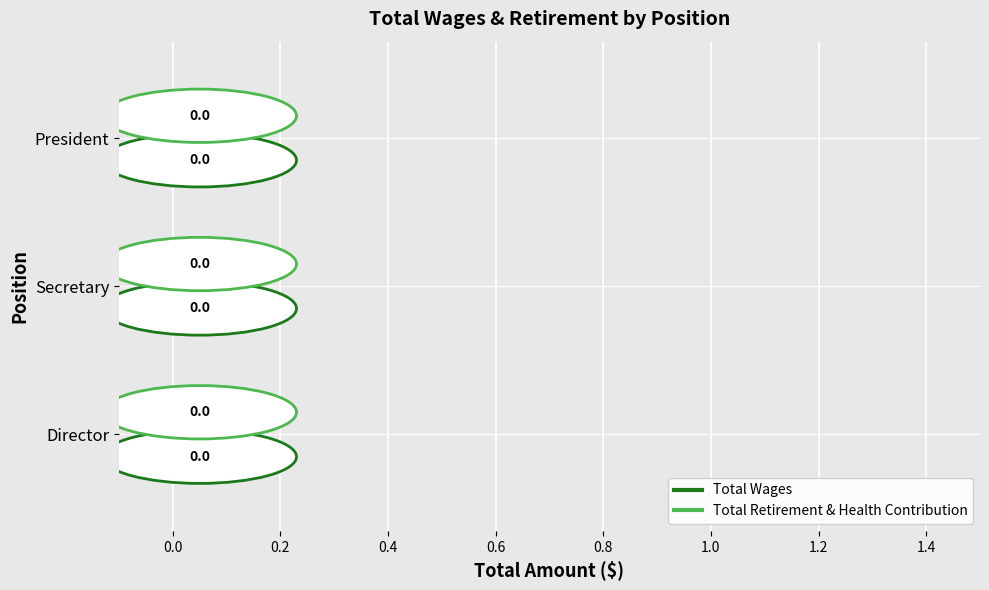

What are all the series names shown in the legend?

Total Wages, Total Retirement & Health Contribution